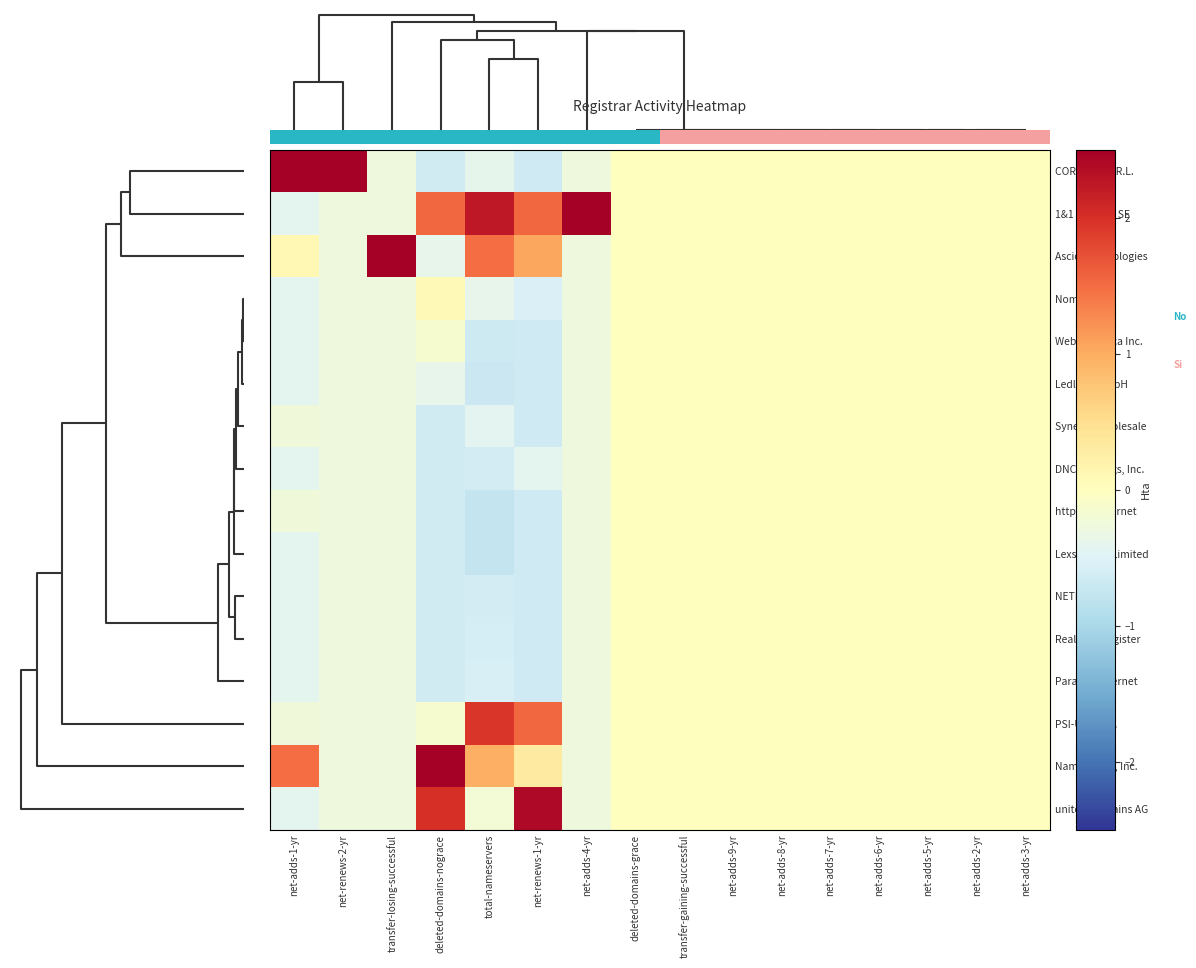

How many categories are shown in the chart?

16